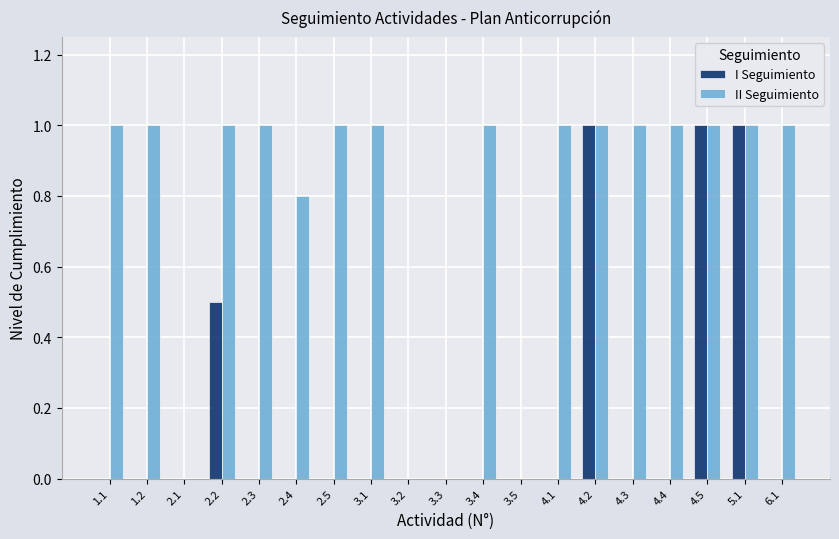

Reading right to left, extract all data points from this chart.

I Seguimiento: 0.0	1.0	1.0	0.0	0.0	1.0	0.0	0.0	0.0	0.0	0.0	0.0	0.0	0.0	0.0	0.5	0.0	0.0	0.0
II Seguimiento: 1.0	1.0	1.0	1.0	1.0	1.0	1.0	0.0	1.0	0.0	0.0	1.0	1.0	0.8	1.0	1.0	0.0	1.0	1.0